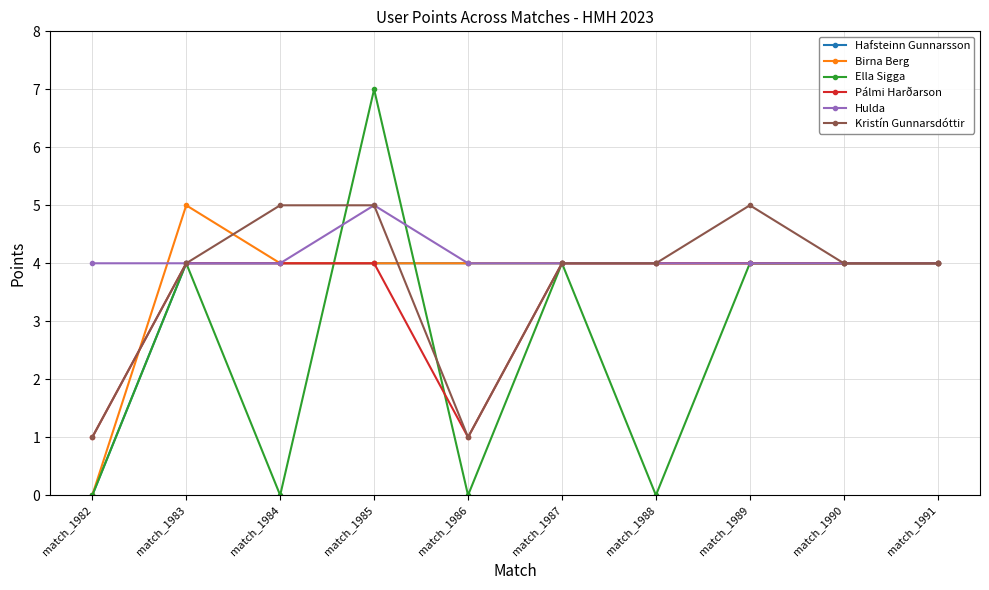

At which category does Ella Sigga reach its first local peak?

match_1983